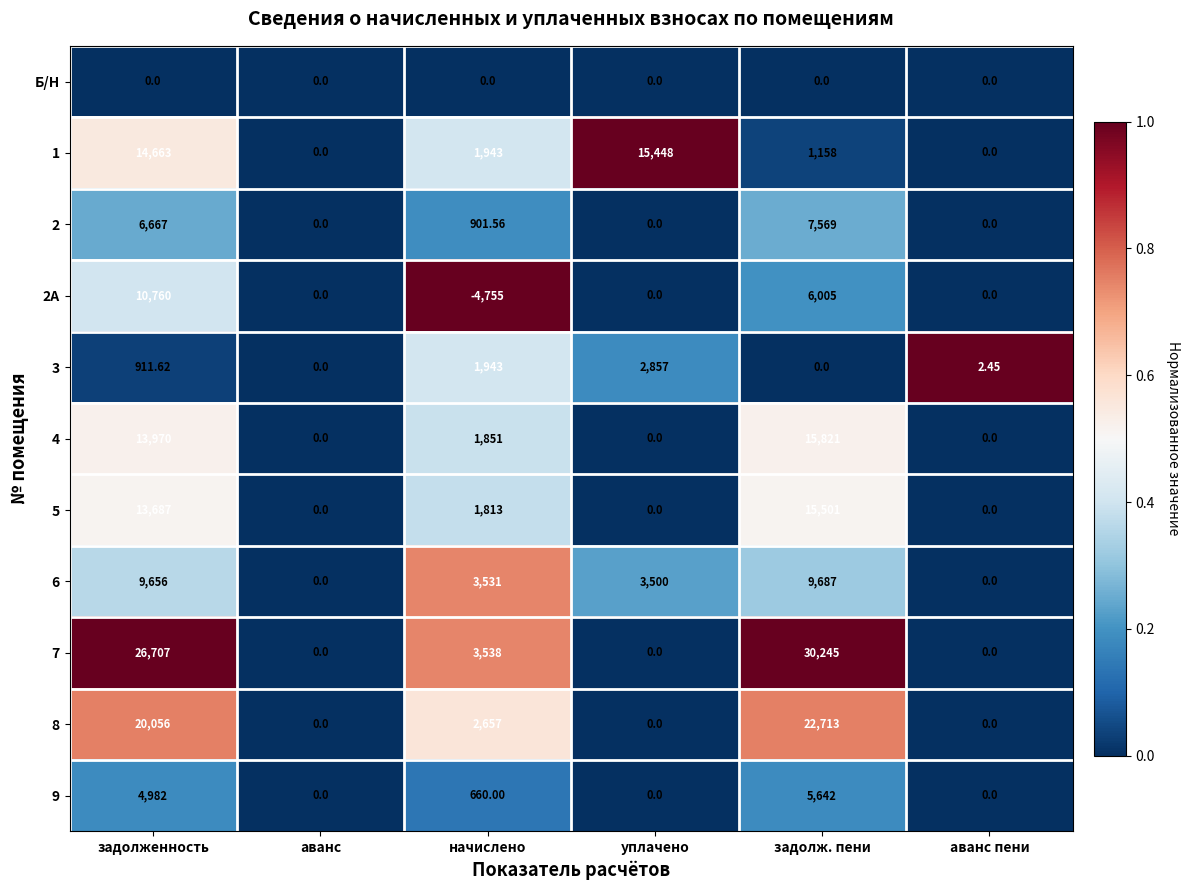

Where is 4 nearest to the value 7910?

начислено